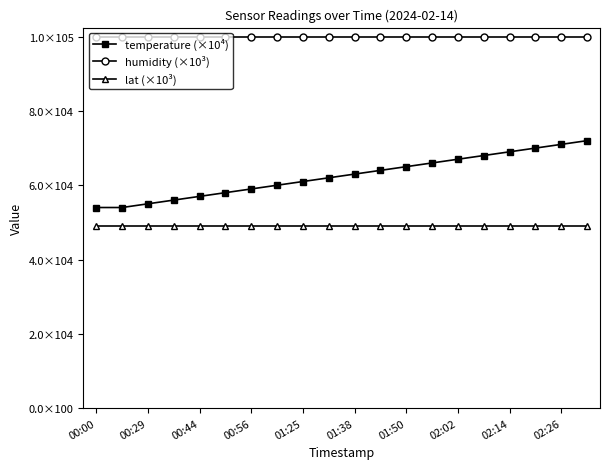

True or false: temperature (×10⁴) and lat (×10³) cross at least once.

False